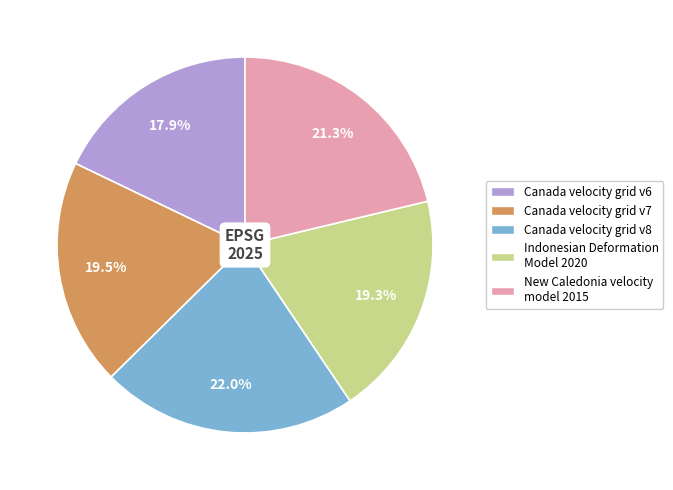

How many slices are in this pie chart?

5